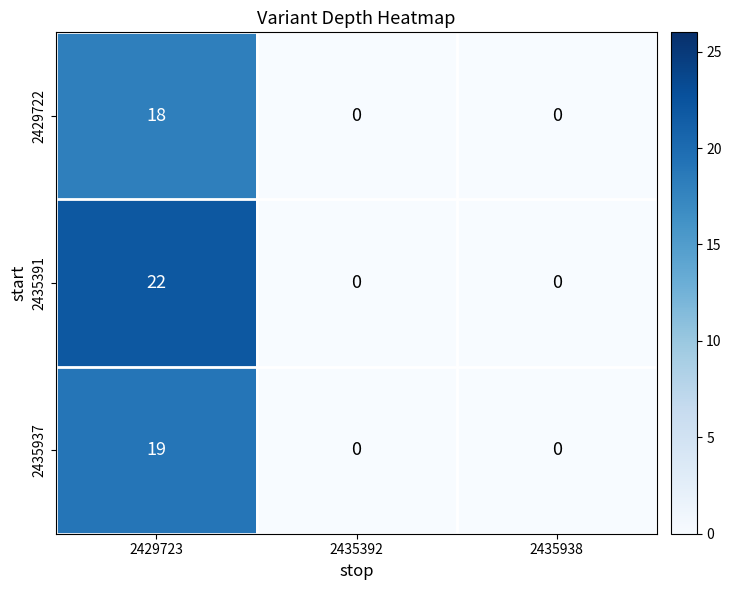

The 2435937 series shows -10 at 2435938. True or false?

False